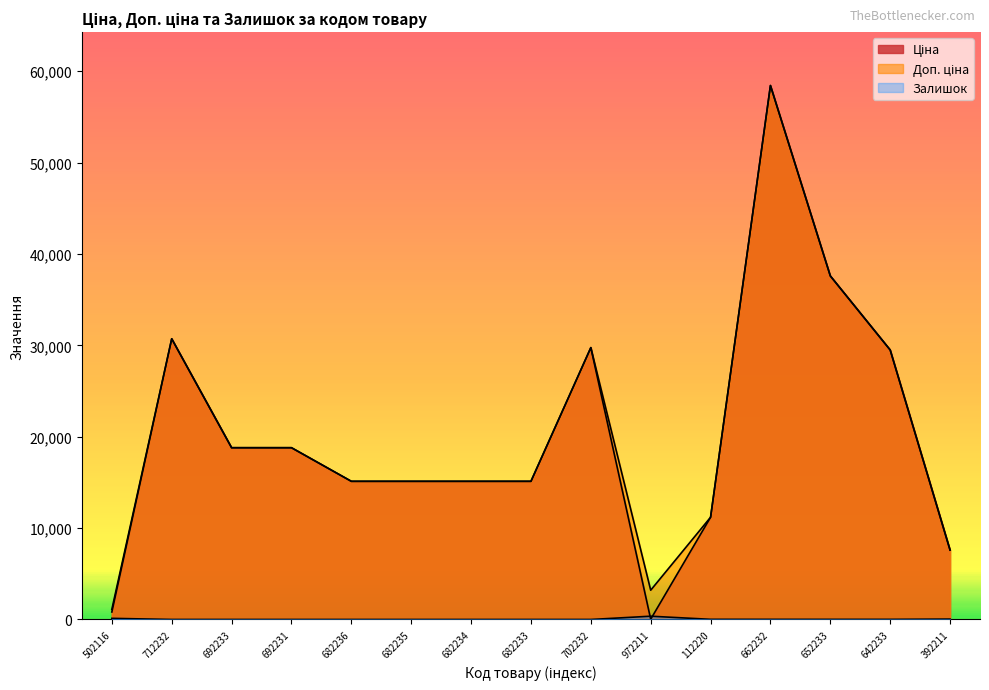

Reading left to right, list all the values displayed in this chart.

Ціна: 818.5	30717.1	18796.8	18796.8	15120.0	15120.0	15120.0	15120.0	29747.2	32.0	11188.2	58426.5	37593.6	29491.5	7596.5
Доп. ціна: 1109.2	30717.1	18796.8	18796.8	15120.0	15120.0	15120.0	15120.0	29747.2	3205.0	11188.2	58426.5	37593.6	29491.5	7596.5
Залишок: 125.0	0.0	0.0	0.0	0.0	0.0	0.0	0.0	0.0	360.0	17.0	14.0	13.0	13.0	43.0